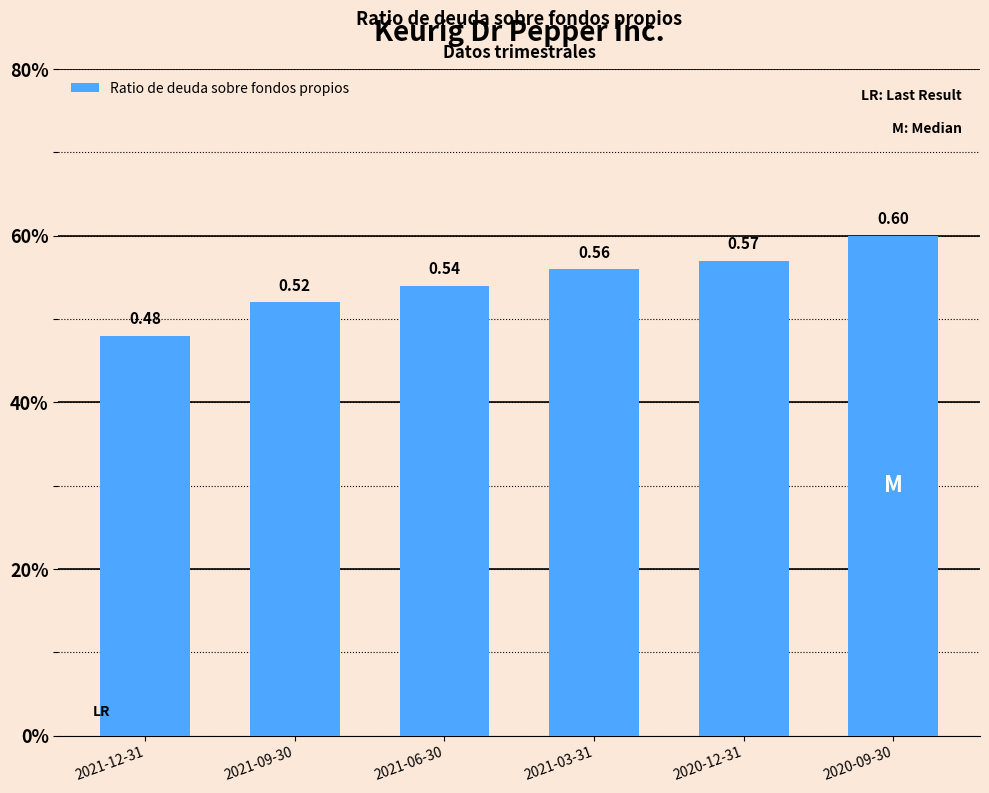

Which category has the lowest value across all series?

2021-12-31